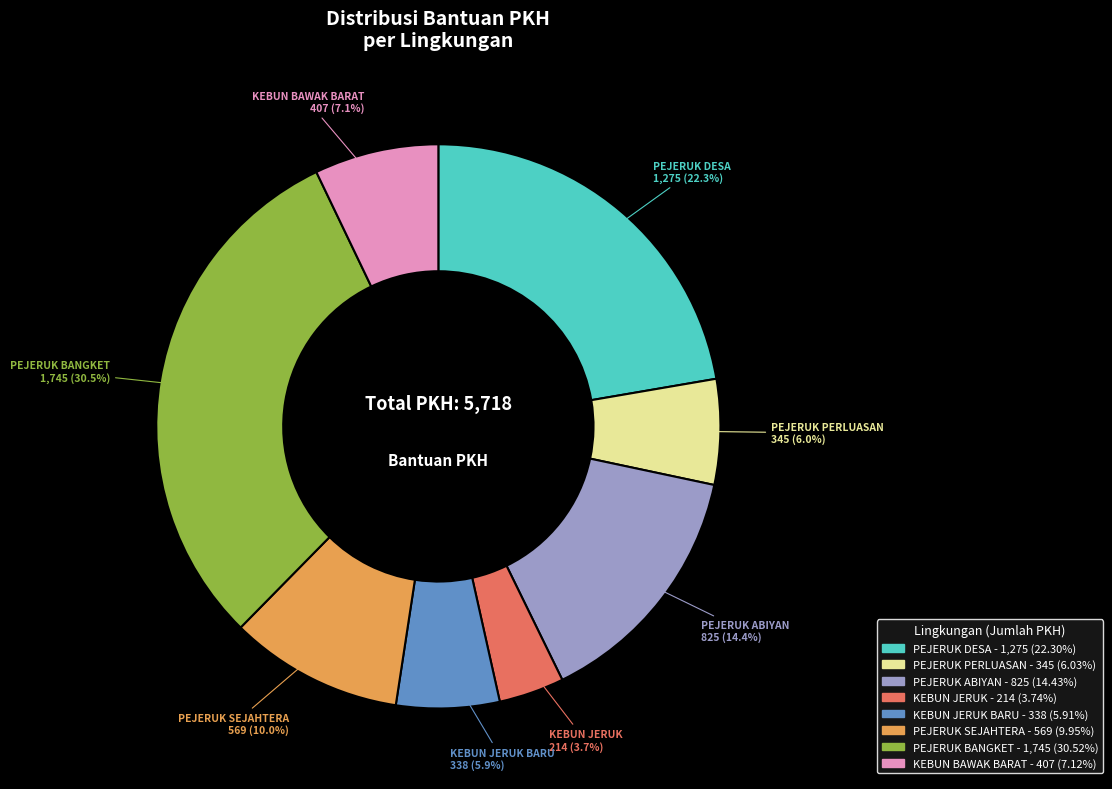

Does any single category account for the majority?

No